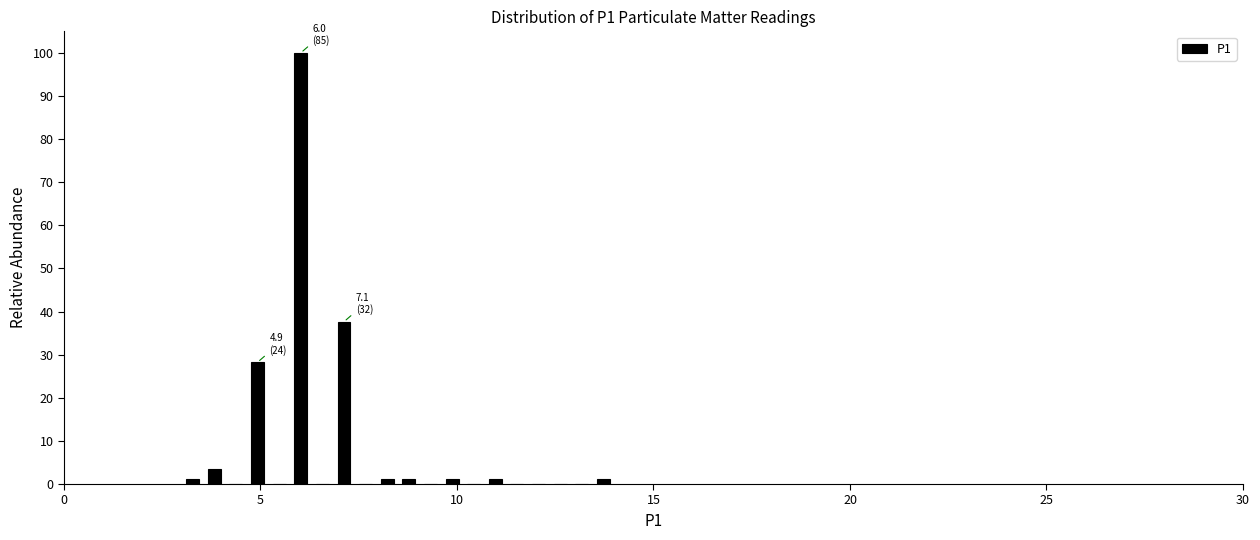

Around what value on the x-axis is the tallest bar? Give the approximate position of its centre, as read against the axis.

6.0